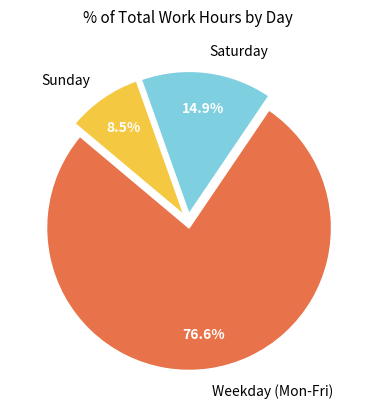

Is there any slice that represents more than half of the pie?

Yes